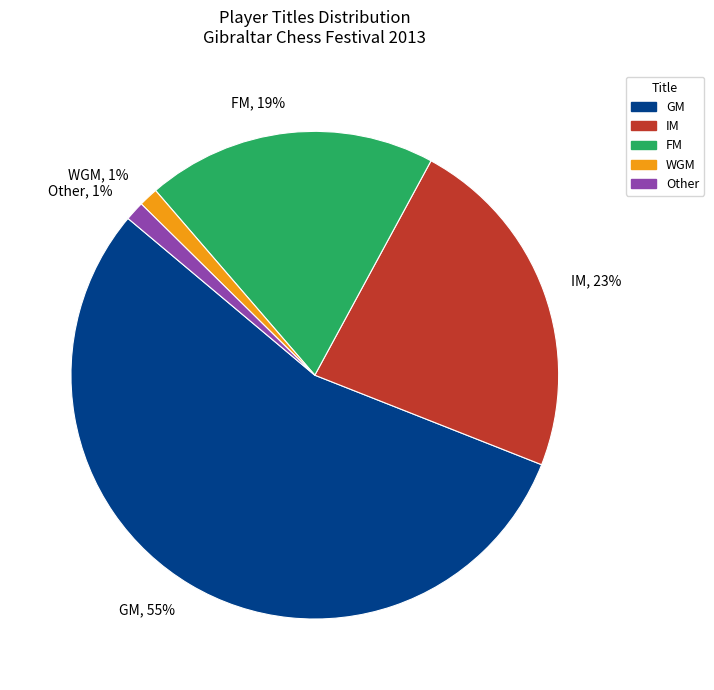

What percentage is the WGM slice, to the nearest percent?

1%